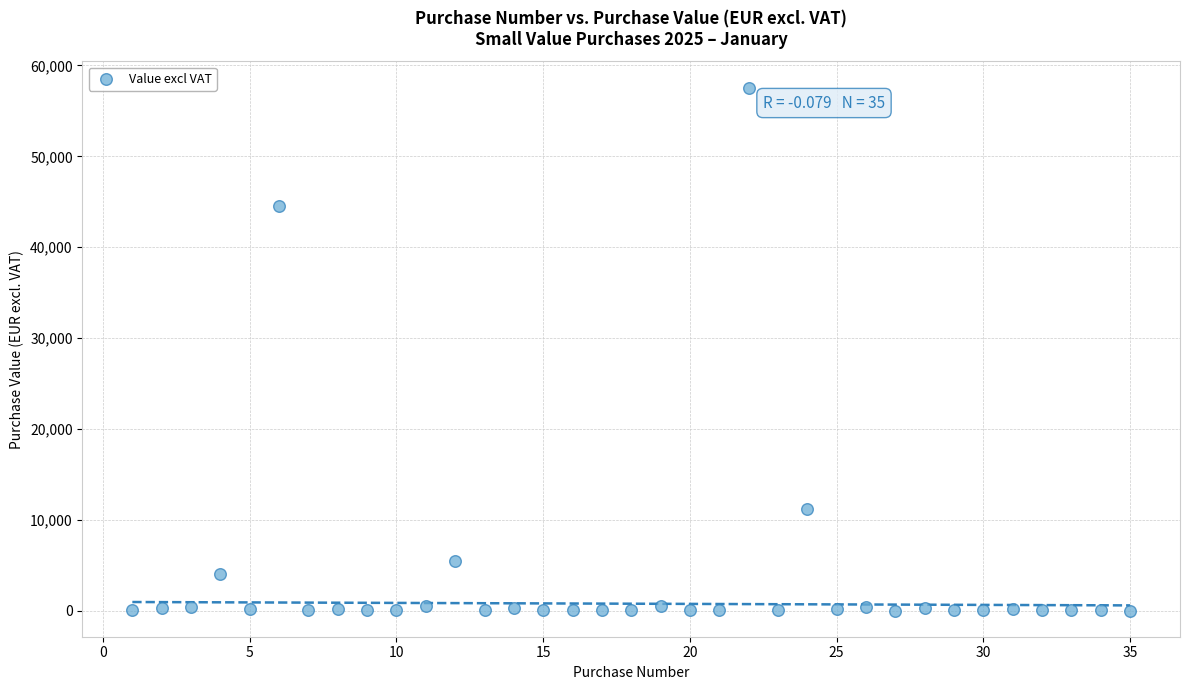

What is the range of X values (max minus min)?

34.0